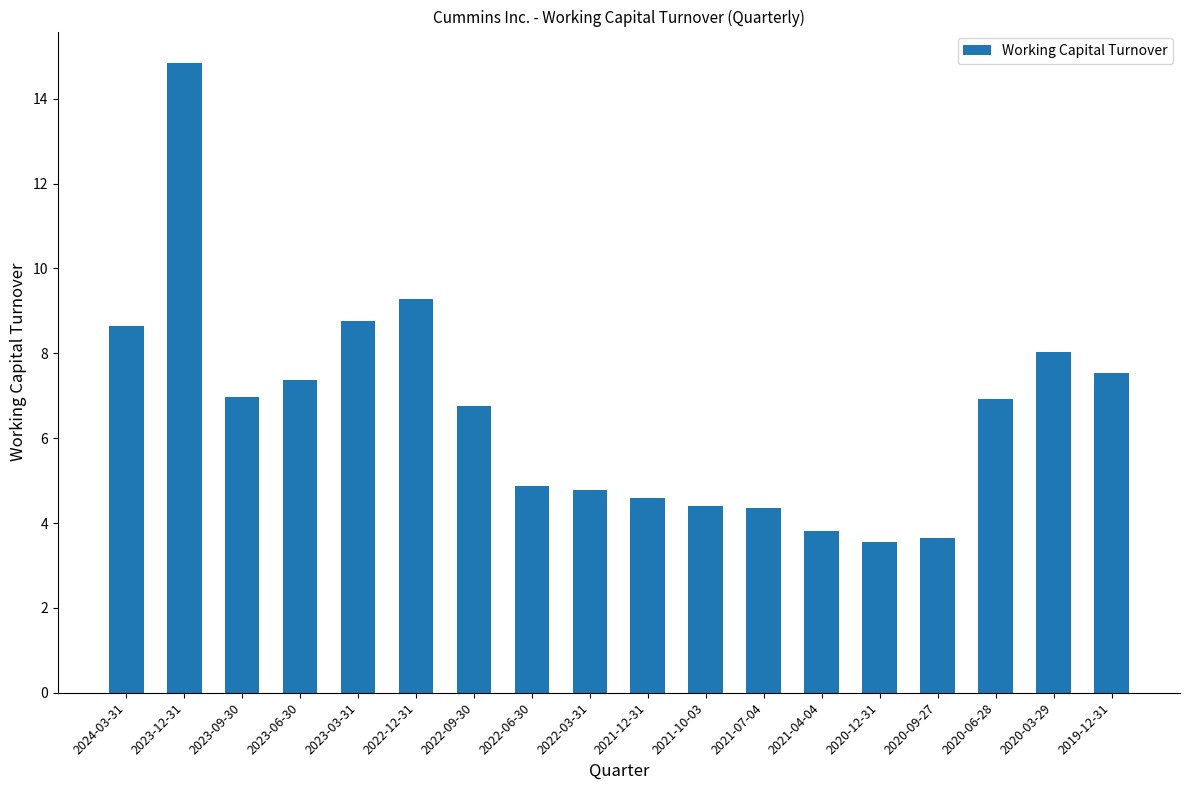

What position from the left is 2022-06-30?

8